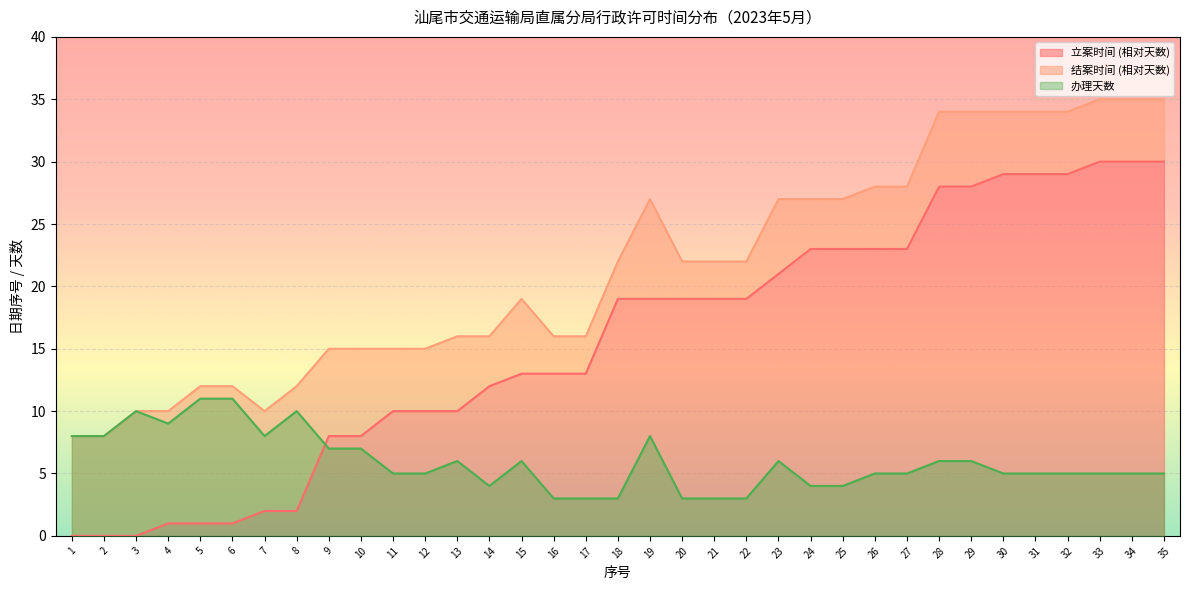

At how many categories does at least one series exceed 33?

8